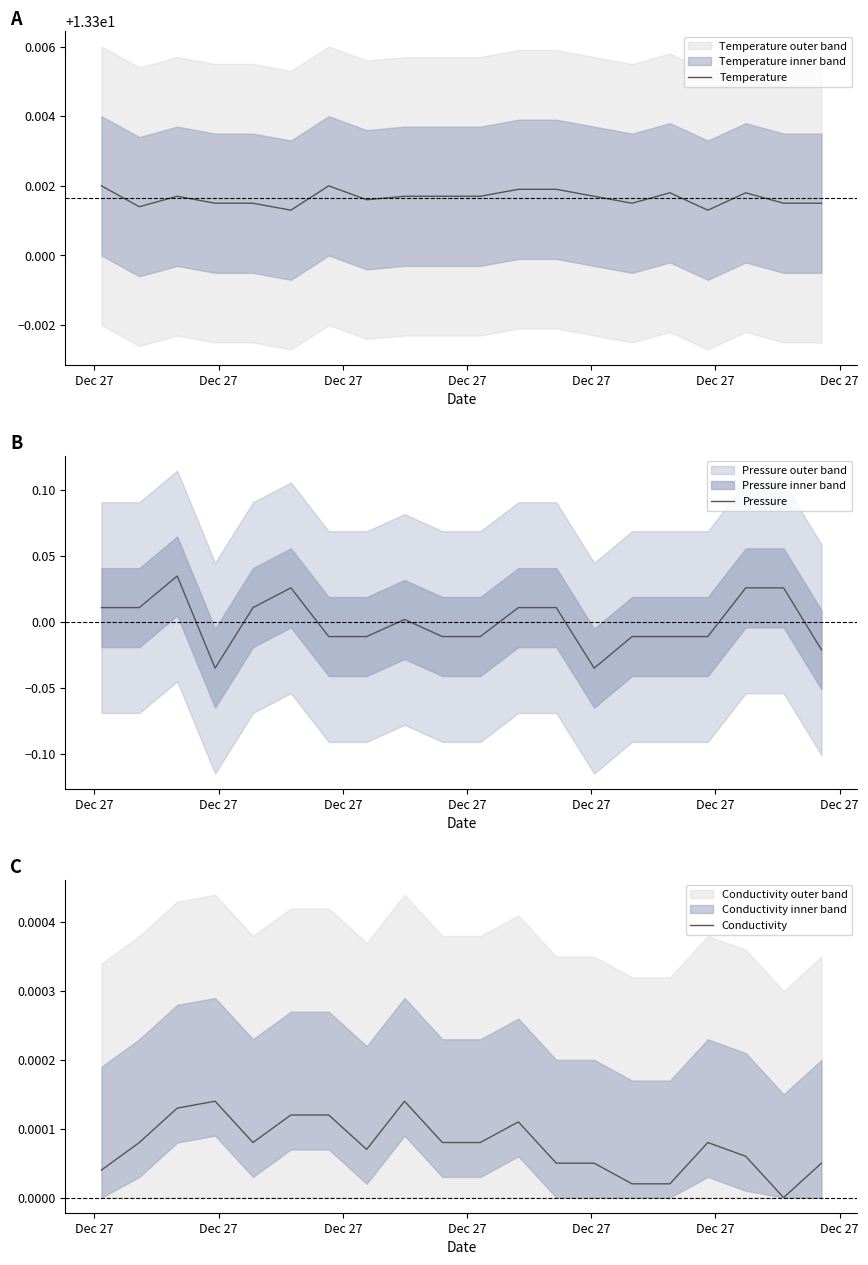

How many data points does each series have?

20